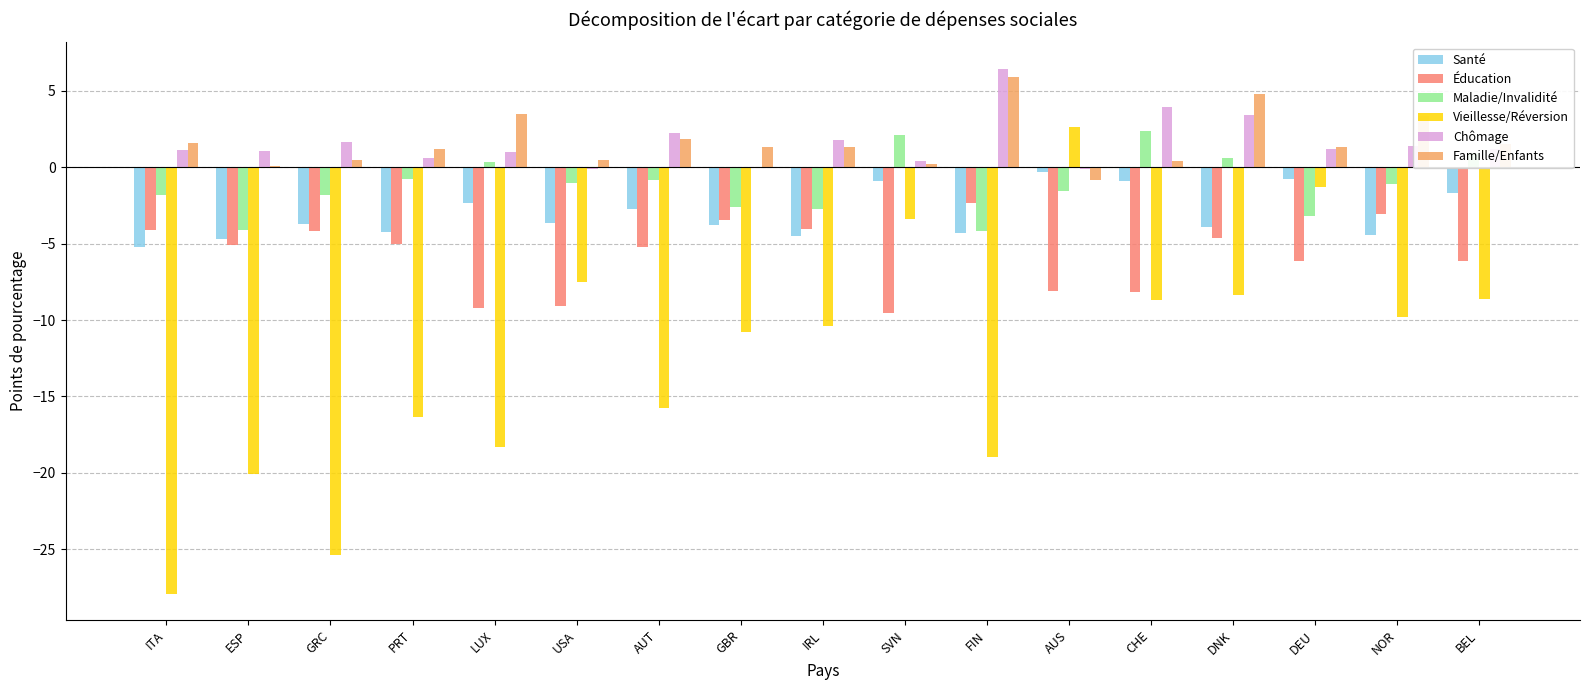

Is the value of Vieillesse/Réversion at DEU greater than the value of Maladie/Invalidité at DEU?

Yes